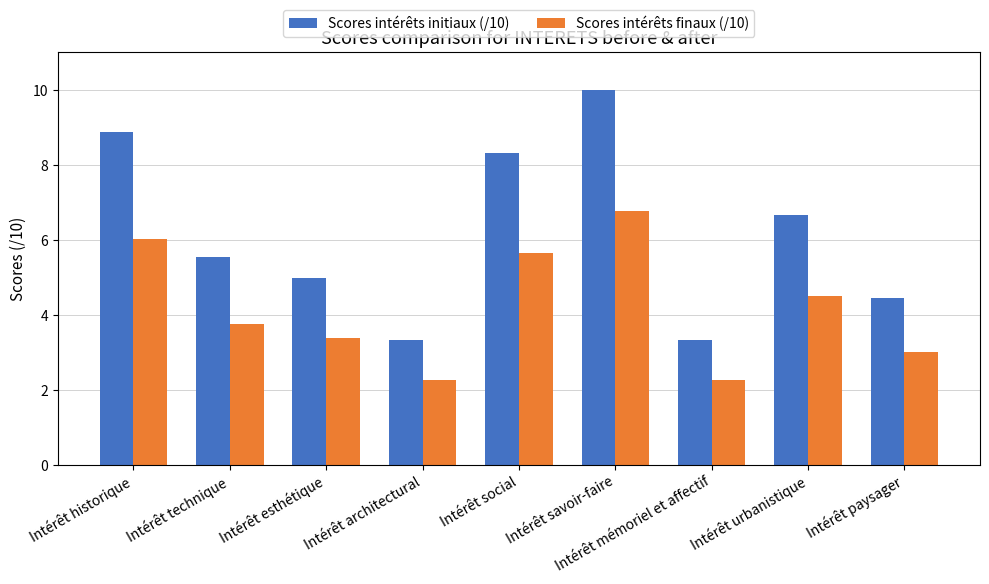

What is the value of the Scores intérêts initiaux (/10) bar at the 7th from the left?

3.3